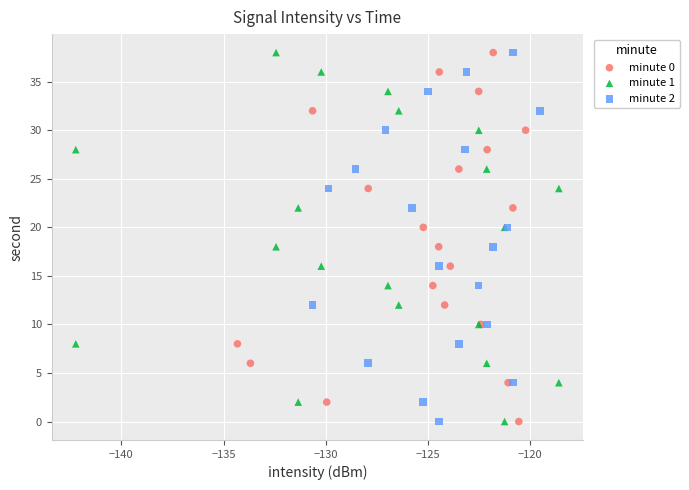

What are all the series names shown in the legend?

minute 0, minute 1, minute 2